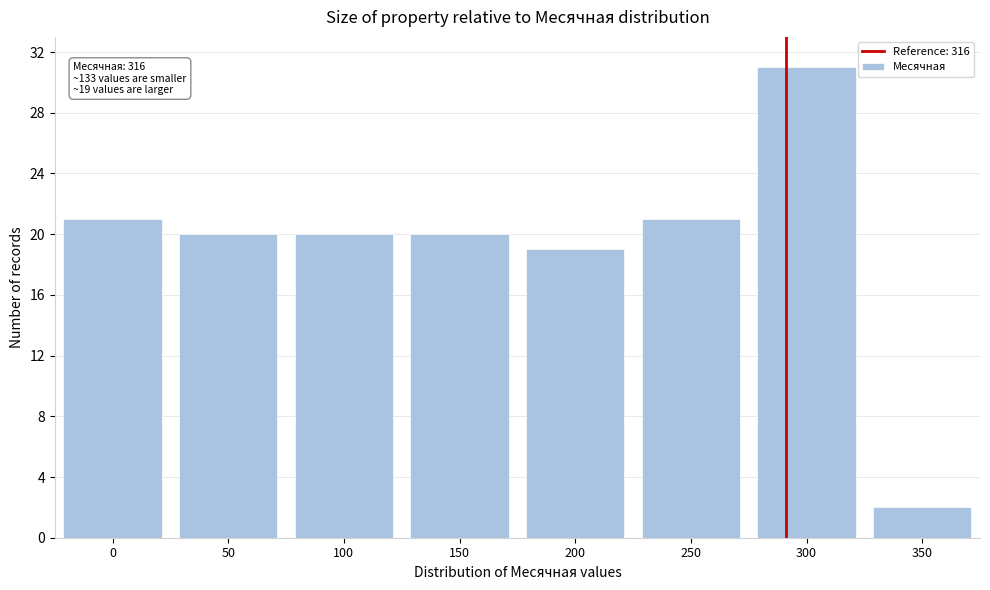

Reading left to right, what are all the values shown in this chart?

0=21	50=20	100=20	150=20	200=19	250=21	300=31	350=2